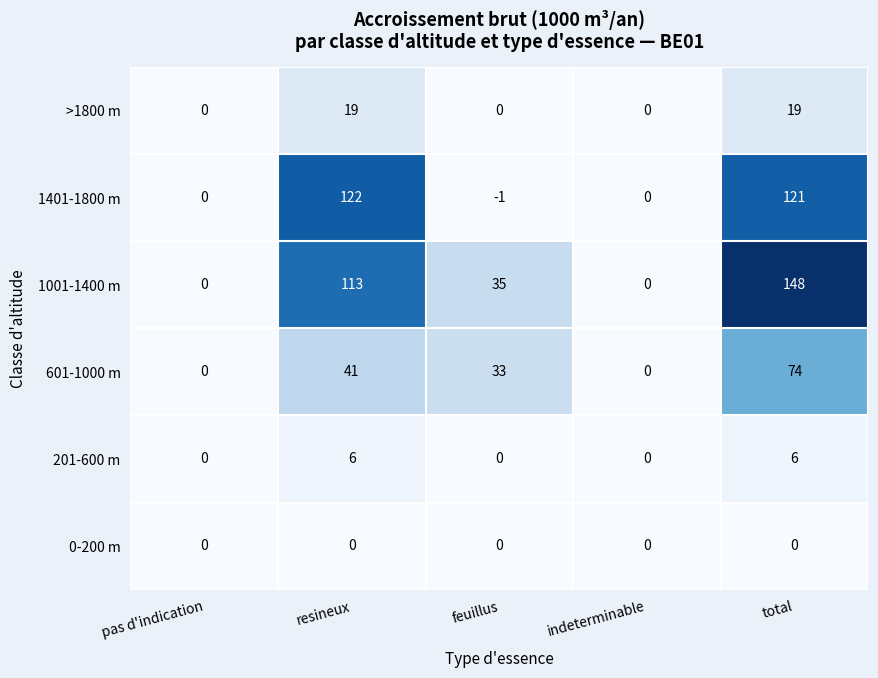

What is the difference between the maximum and minimum values in the 1401-1800 m series?

123